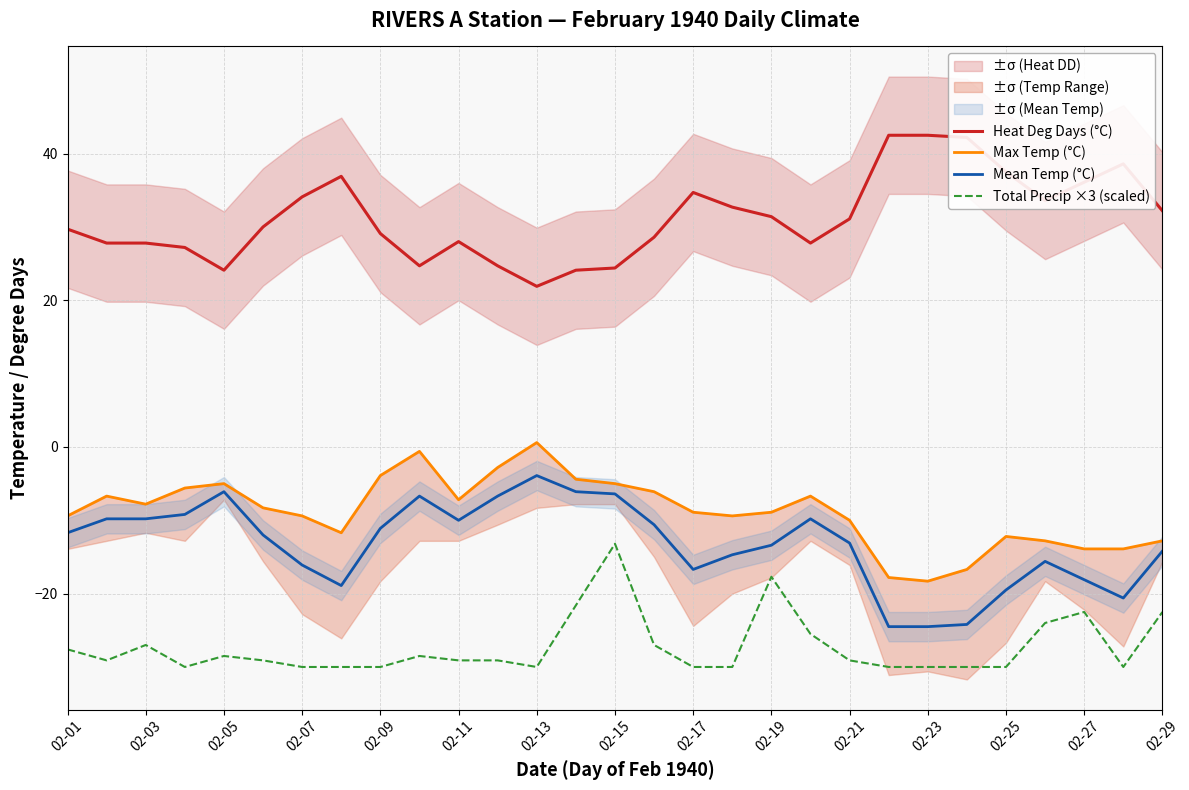

True or false: Max Temp (°C) and Mean Temp (°C) intersect in this chart.

False